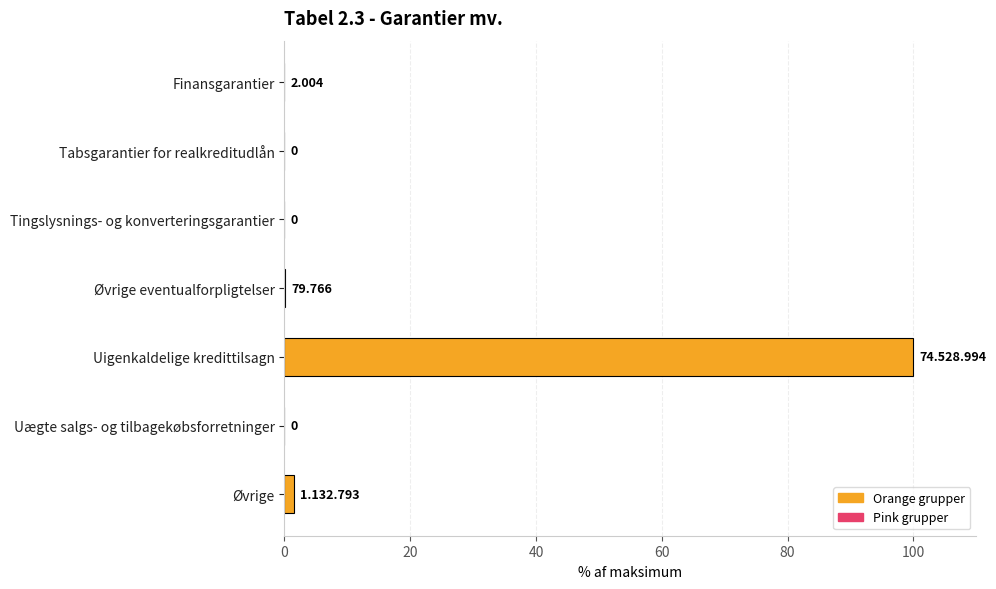

Which has a higher value, Tabsgarantier for realkreditudlån or Øvrige eventualforpligtelser?

Øvrige eventualforpligtelser